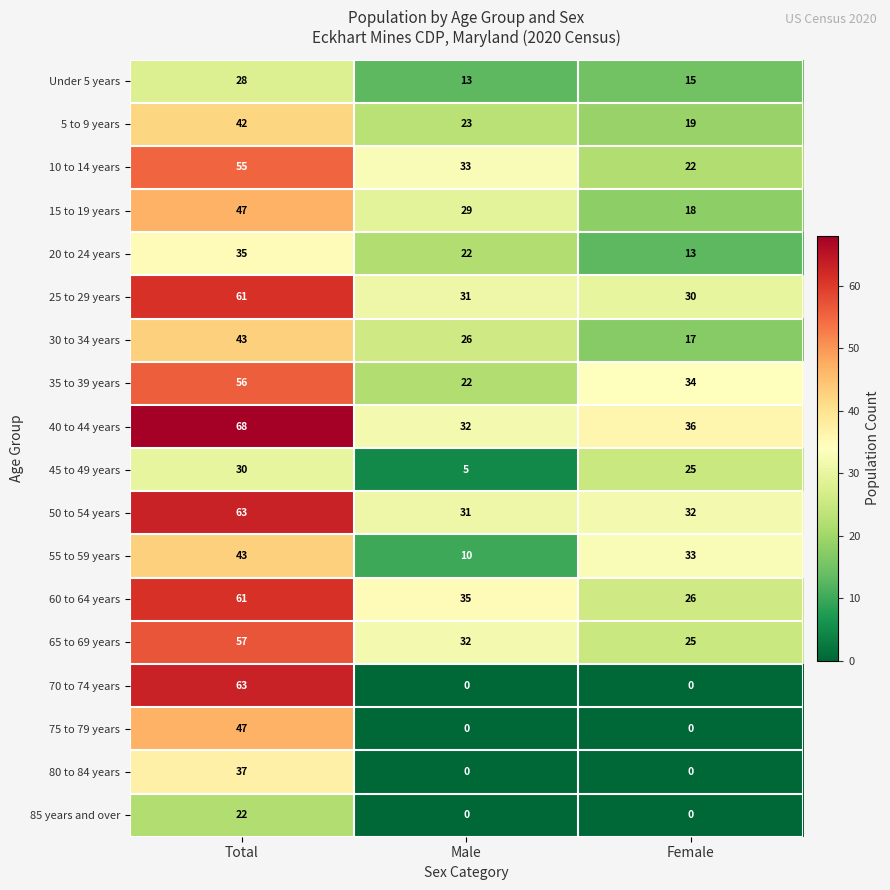

Which category has the highest value across all series?

Total